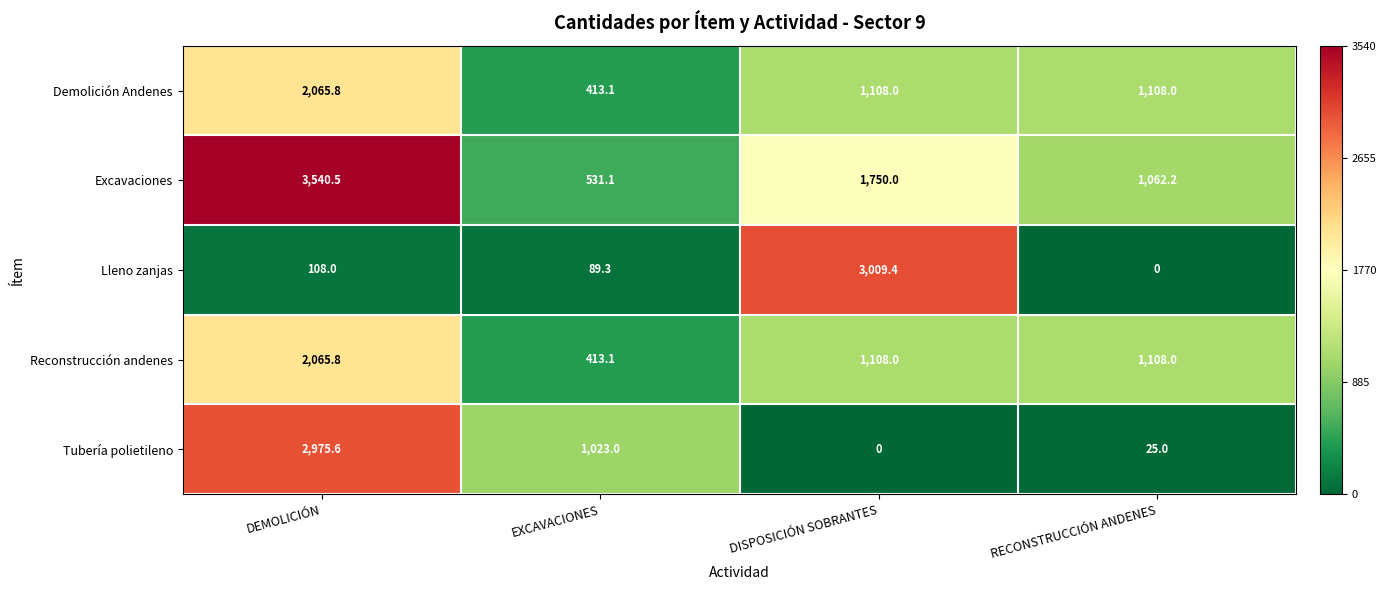

What is the spread (max minus min) of values at RECONSTRUCCIÓN ANDENES?

1108.0